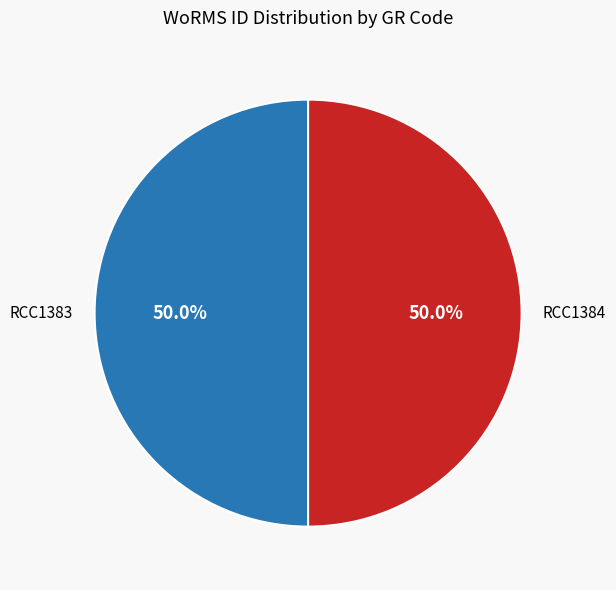

To the nearest percent, what portion does RCC1383 represent?

50%